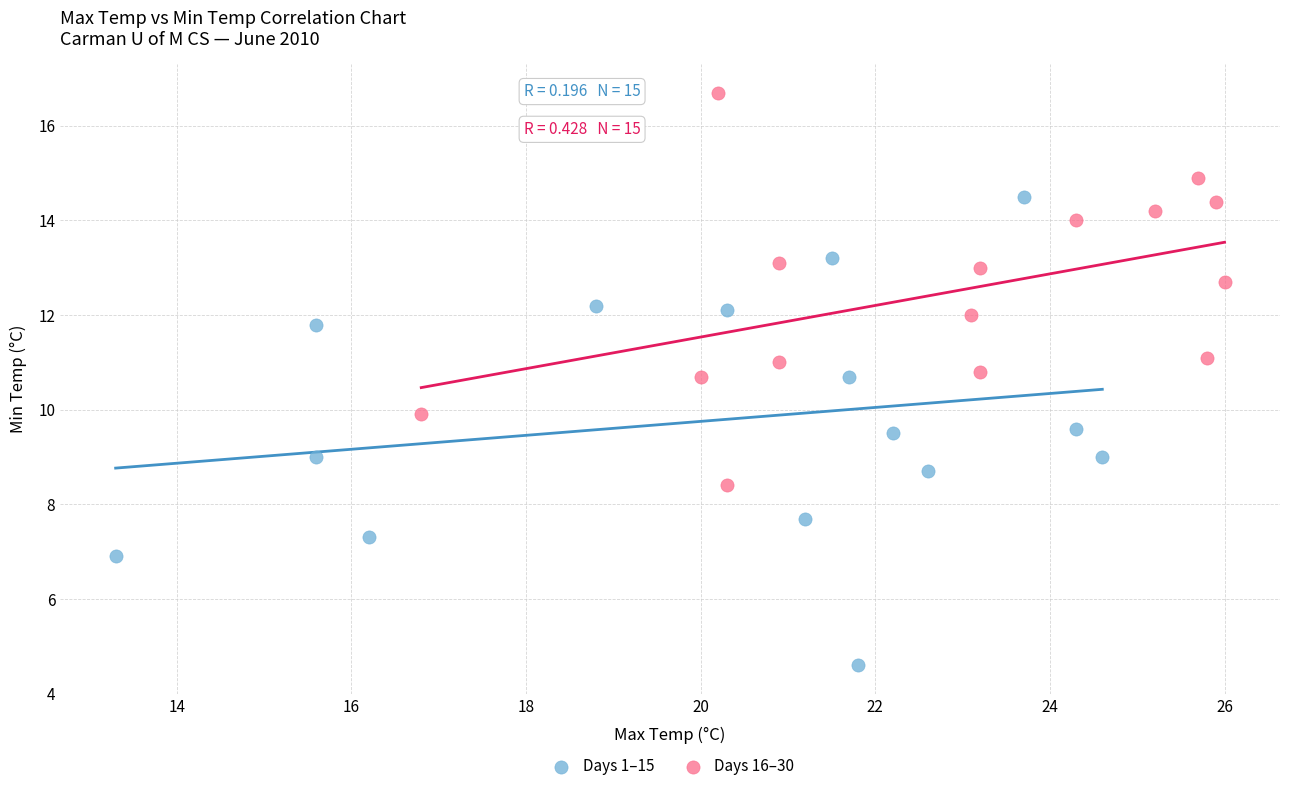

Which series has the largest Y range (max minus min)?

Days 1–15